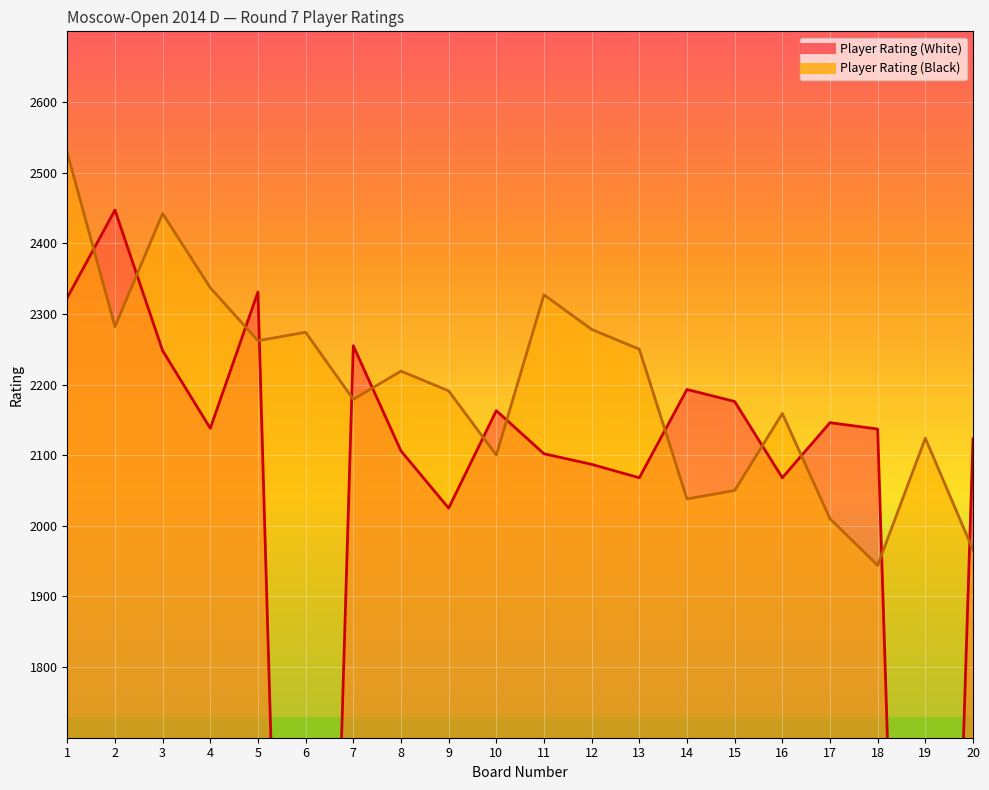

At 17, list the series in order from largest to smallest.

Player Rating (White), Player Rating (Black)